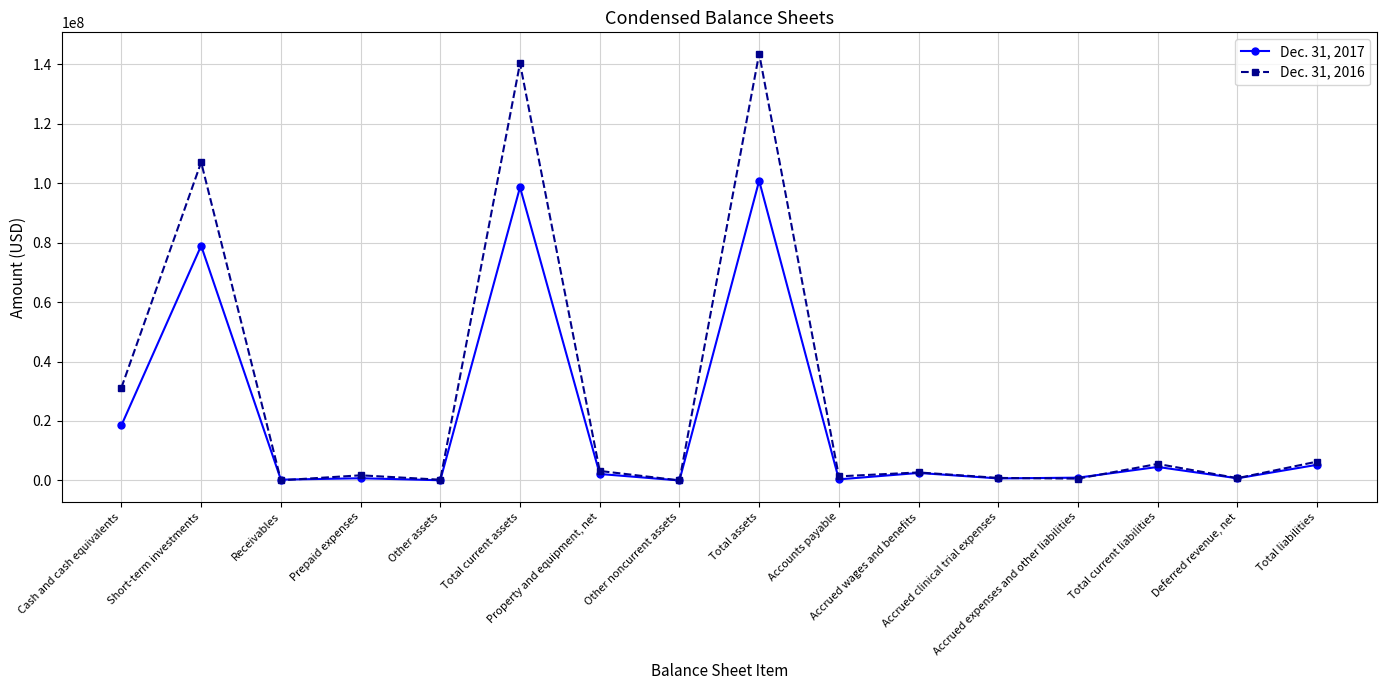

What is the average value of the Dec. 31, 2017 series?

19699986